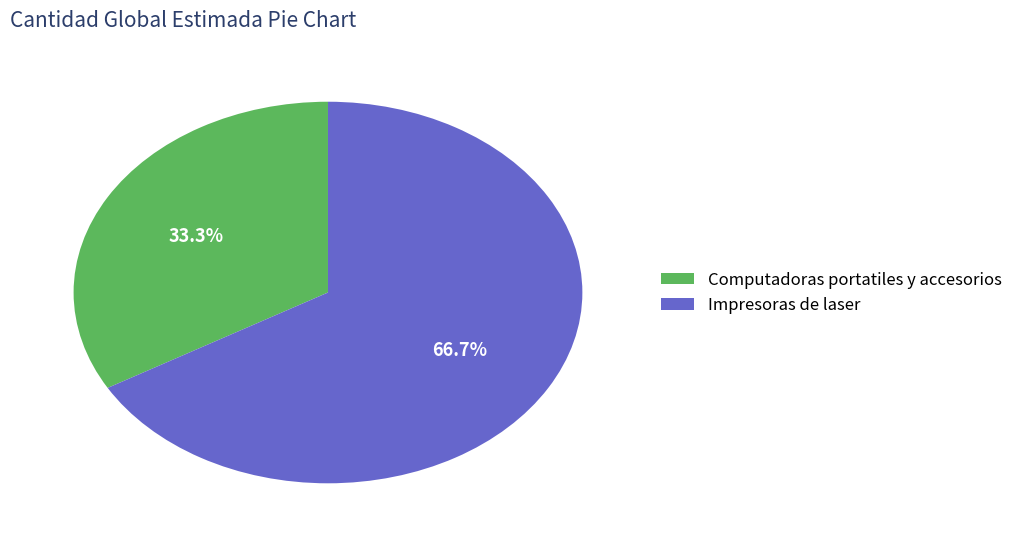

Is it true that Impresoras de laser is 67% of the pie?

True